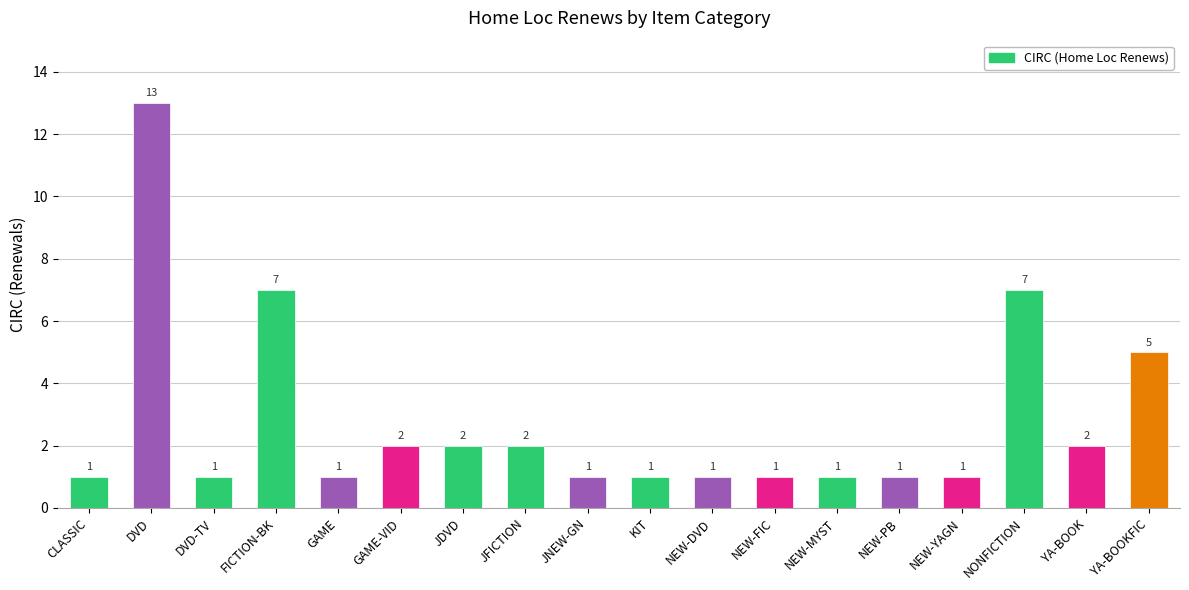

At which category does the chart reach its peak across all series?

DVD